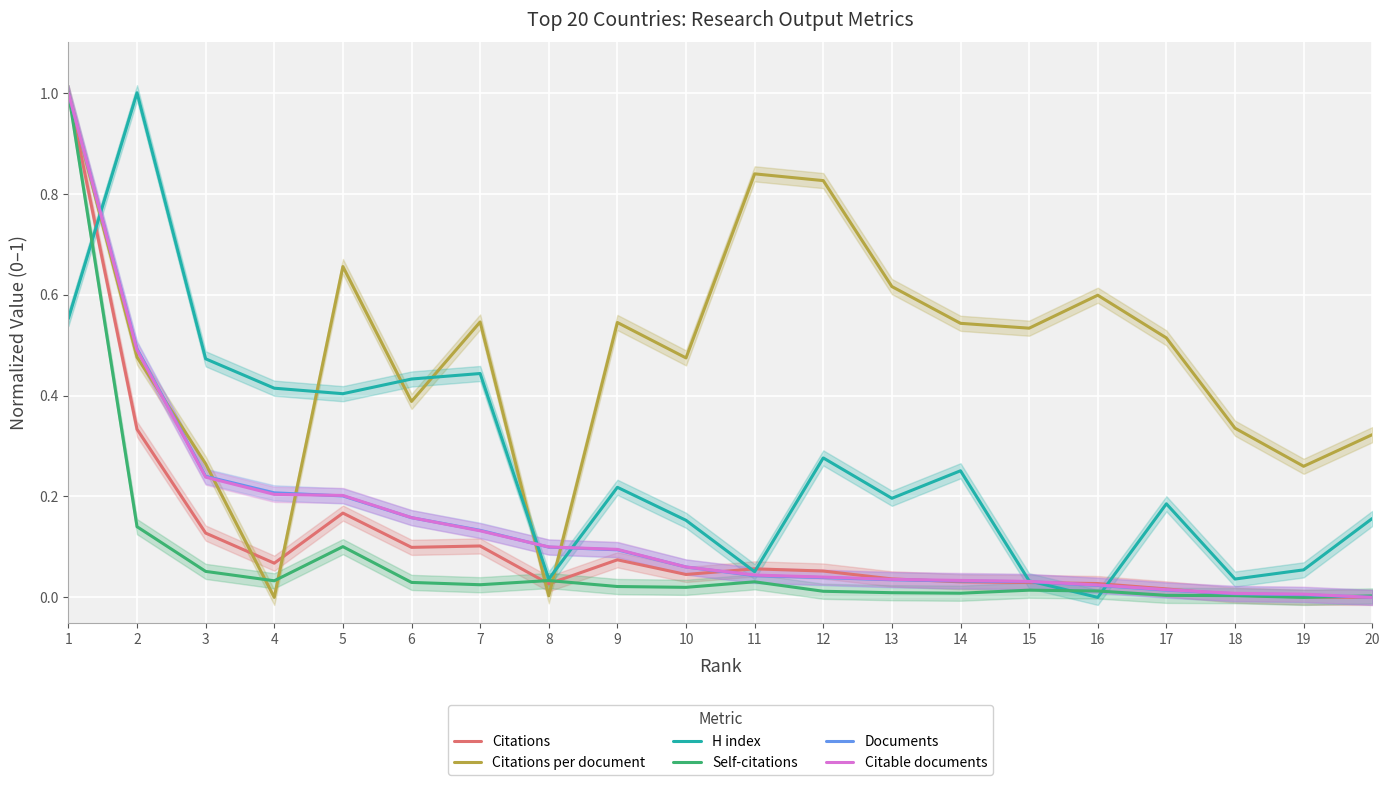

Where is the first local maximum for Citations per document?

5